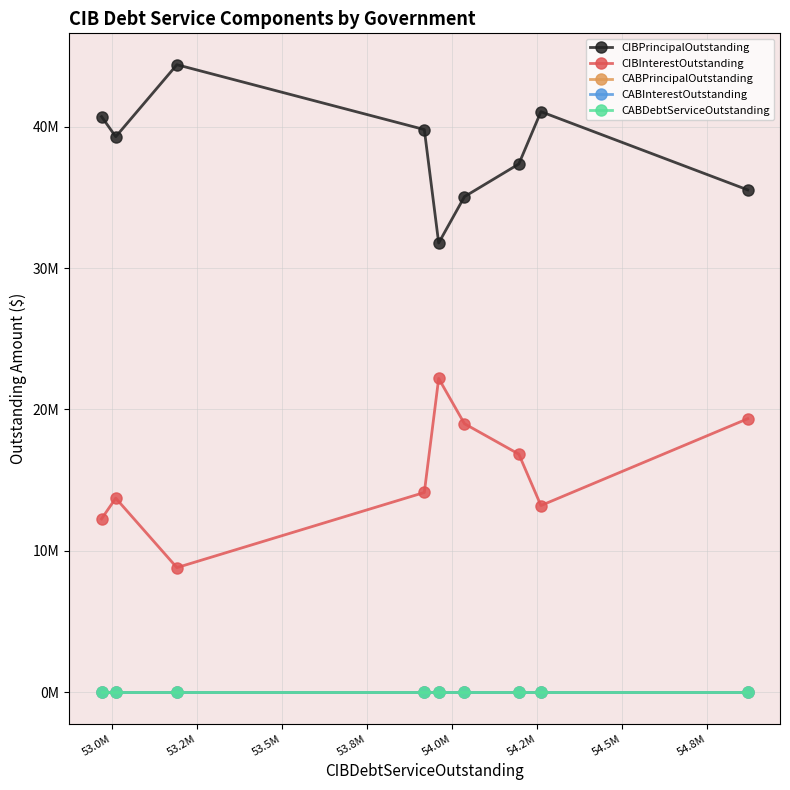

True or false: CABInterestOutstanding and CABDebtServiceOutstanding intersect in this chart.

False